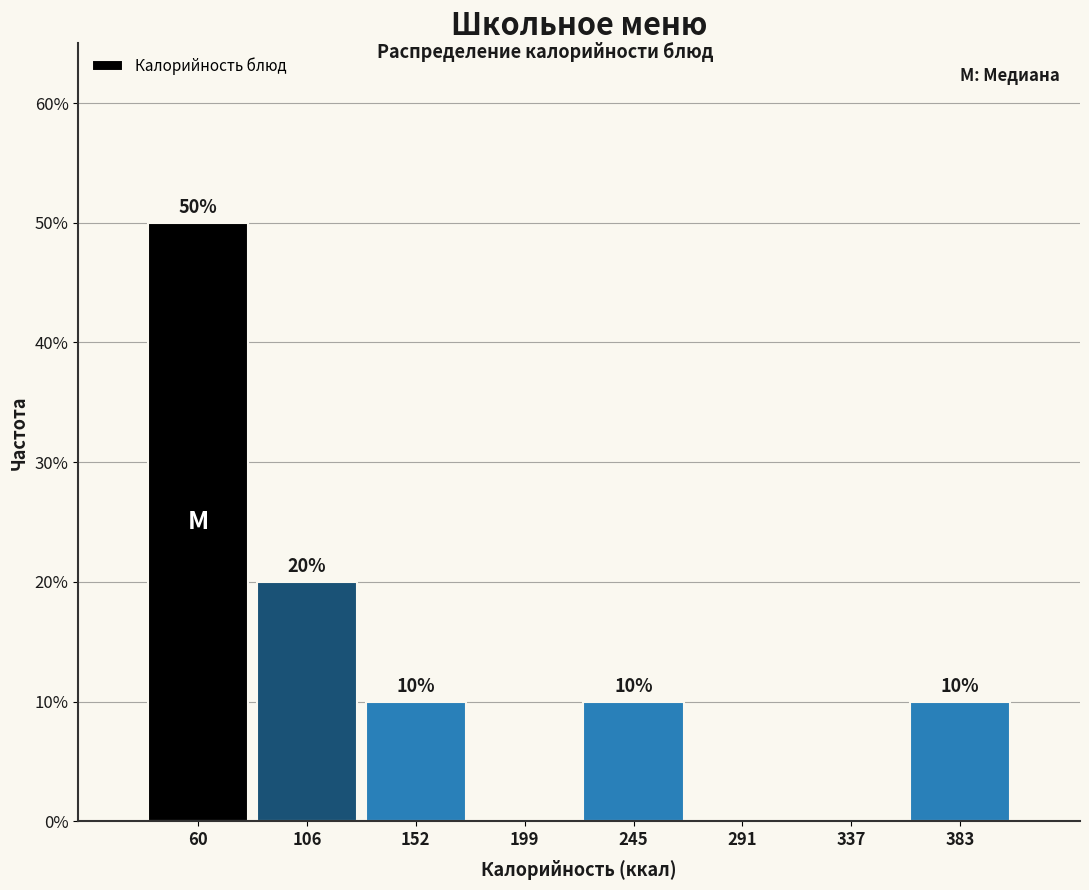

Which range on the x-axis has the tallest bar?

35 to 85